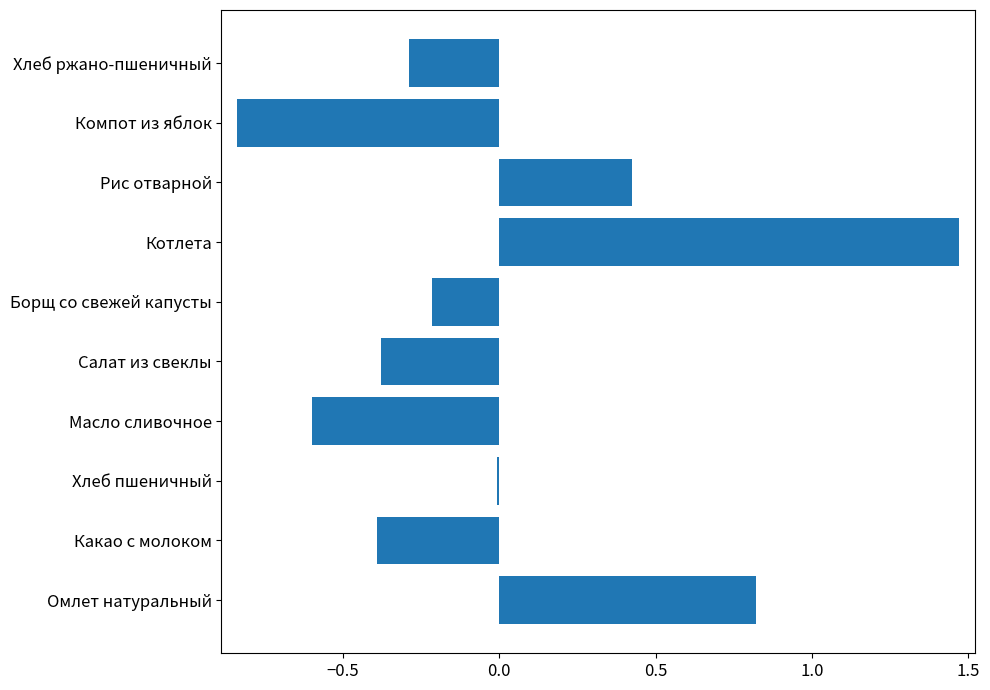

What is the change in value from Салат из свеклы to Борщ со свежей капусты?

+0.2